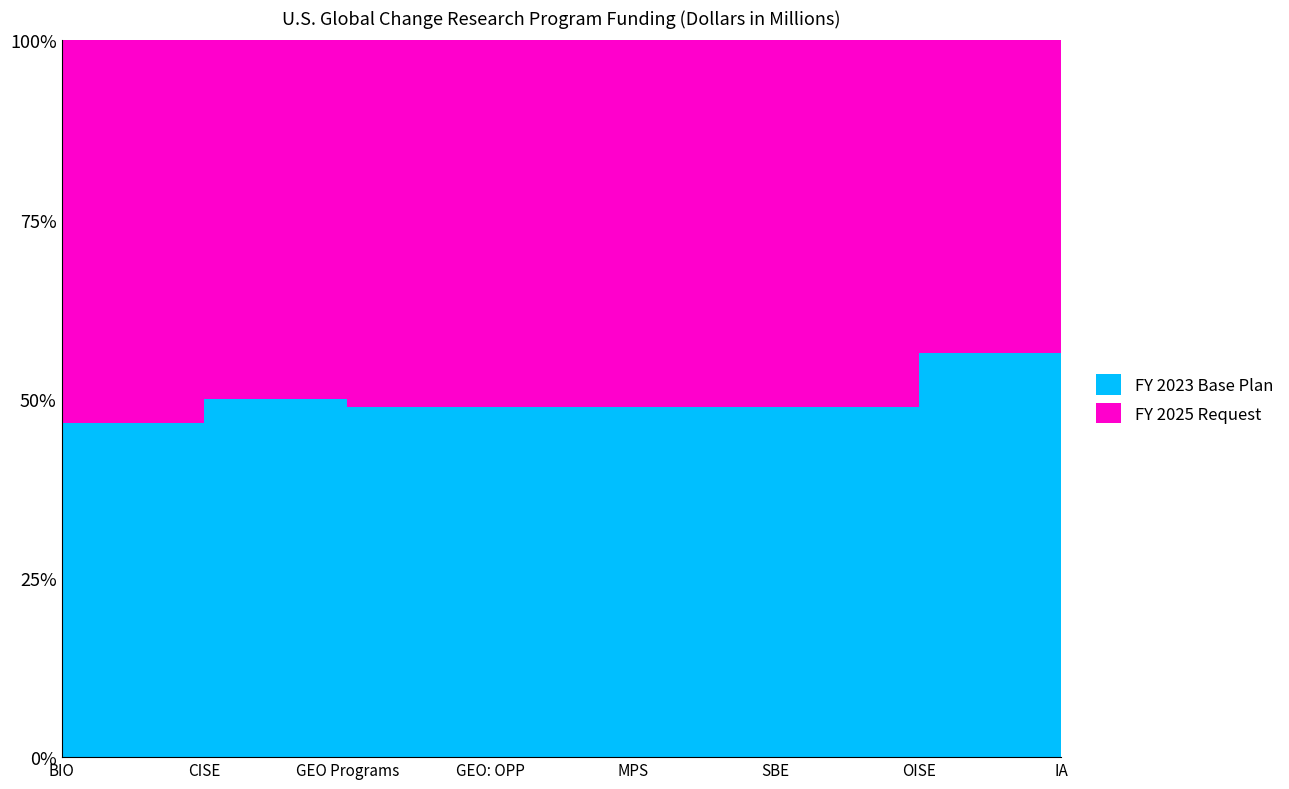

Reading right to left, transcribe all the data shown in this chart.

FY 2023 Base Plan: IA=2.0	OISE=15.5	SBE=20.0	MPS=12.0	GEO: OPP=197.3	GEO Programs=355.6	CISE=30.0	BIO=211.7
FY 2025 Request: IA=2.0	OISE=12.0	SBE=20.9	MPS=12.5	GEO: OPP=206.1	GEO Programs=371.6	CISE=30.0	BIO=242.0